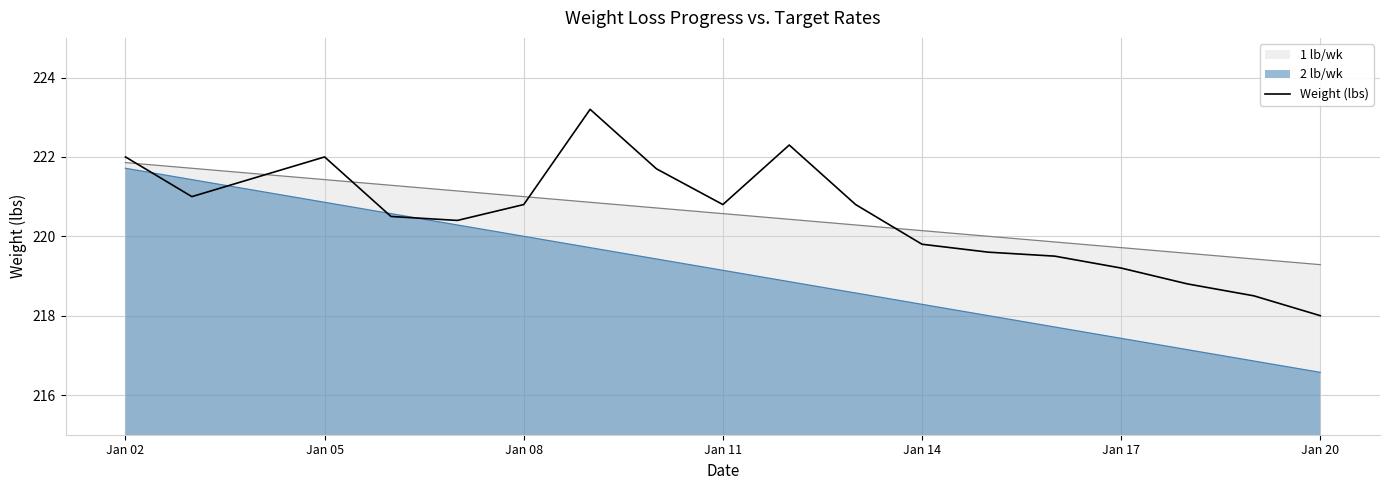

The value of Weight (lbs) at Jan 08 is 109.3. True or false?

False